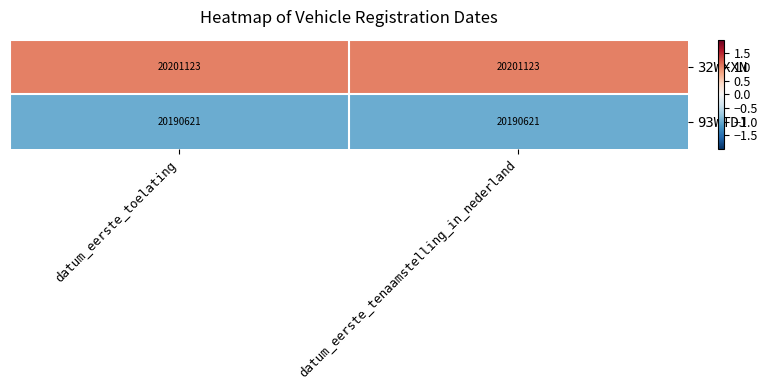

What value does the 93WTDJ series have at datum_eerste_toelating?

20190621